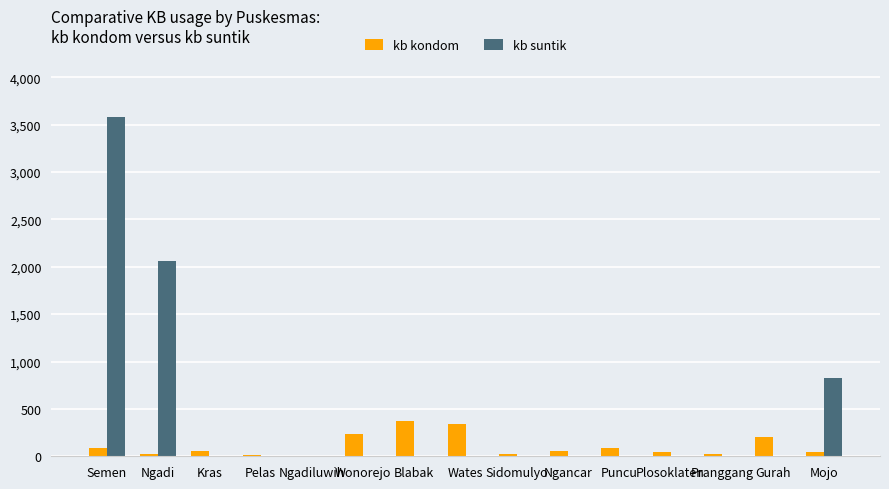

At which category is the sum across all series the highest?

Semen